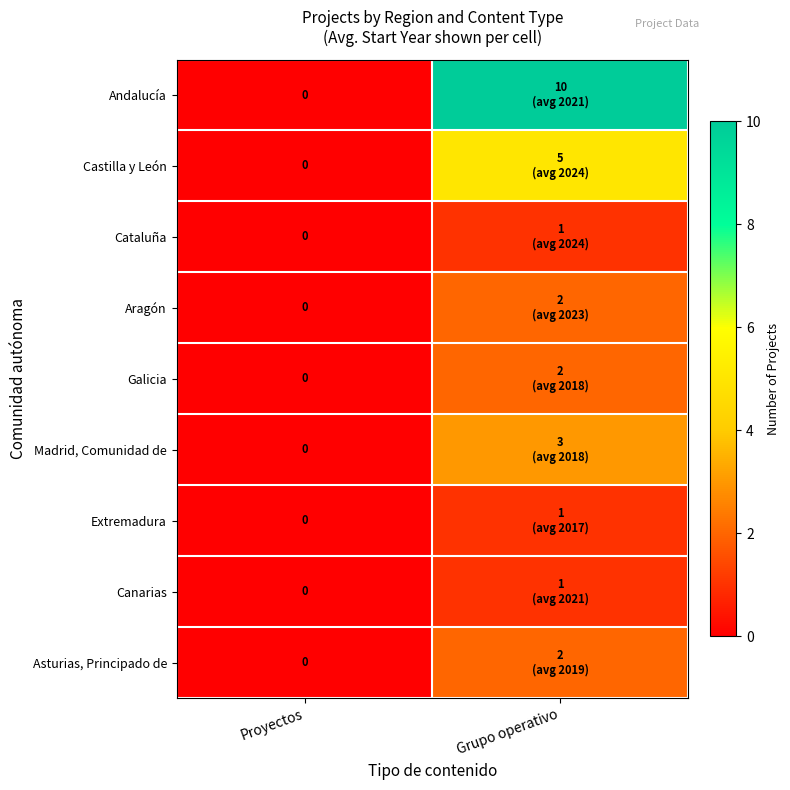

At how many categories does at least one series exceed 8?

1